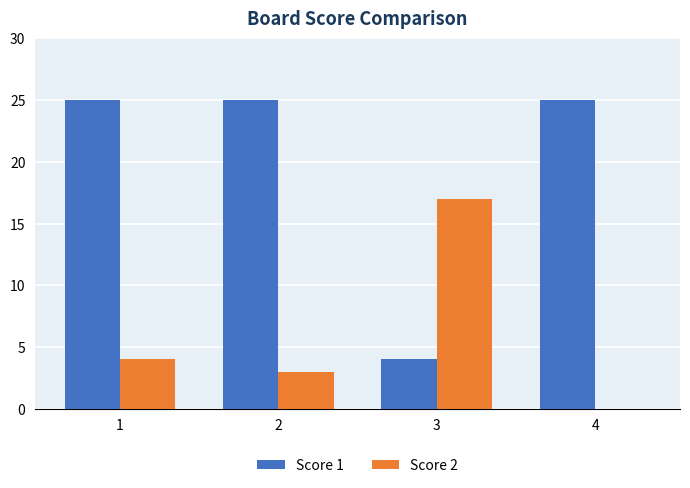

The value of Score 2 at 1 is 4. True or false?

True